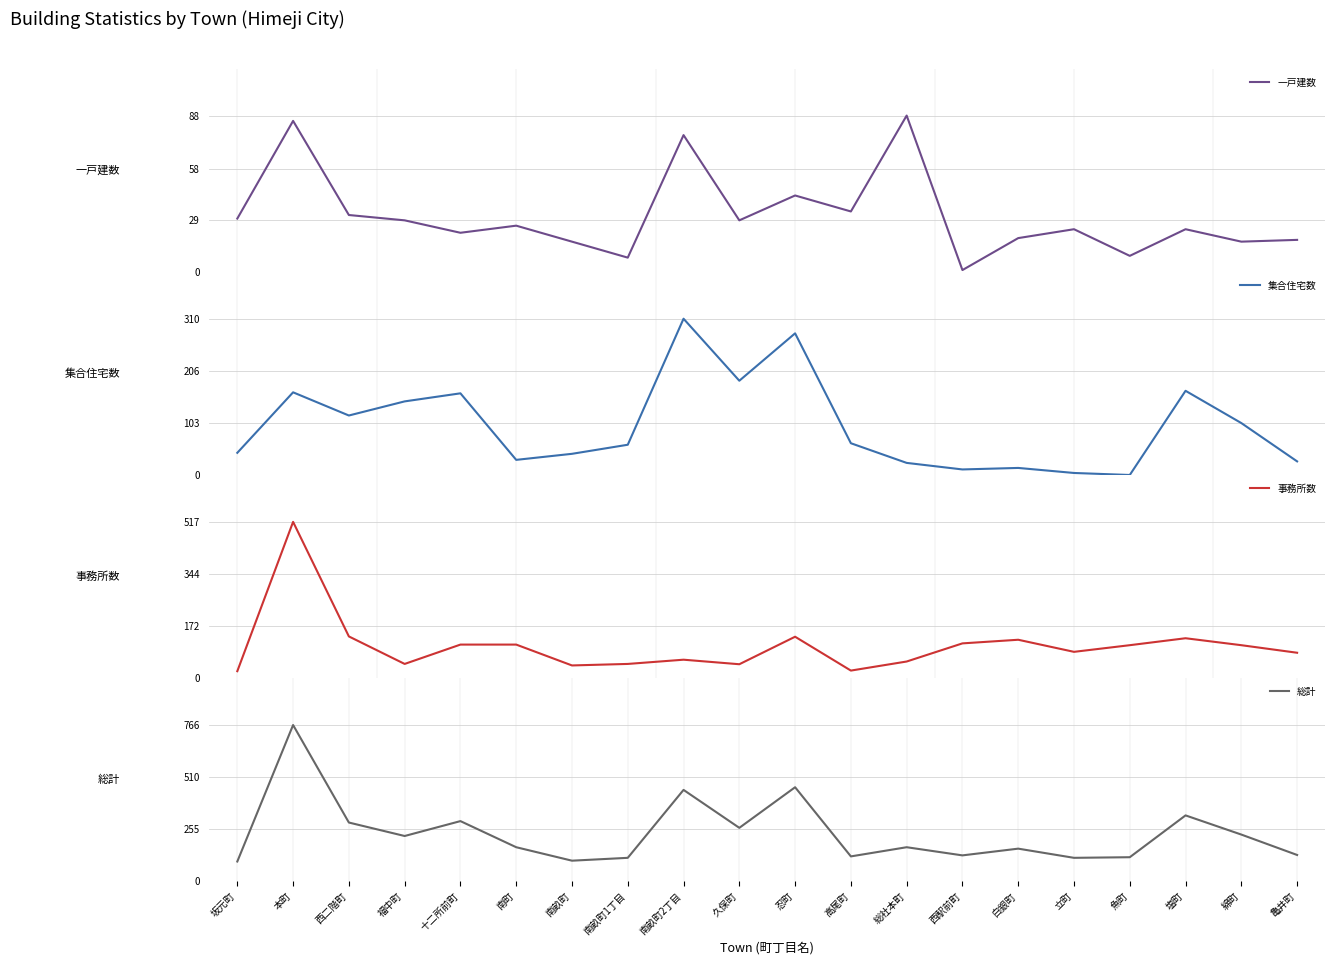

How many data points does each series have?

20